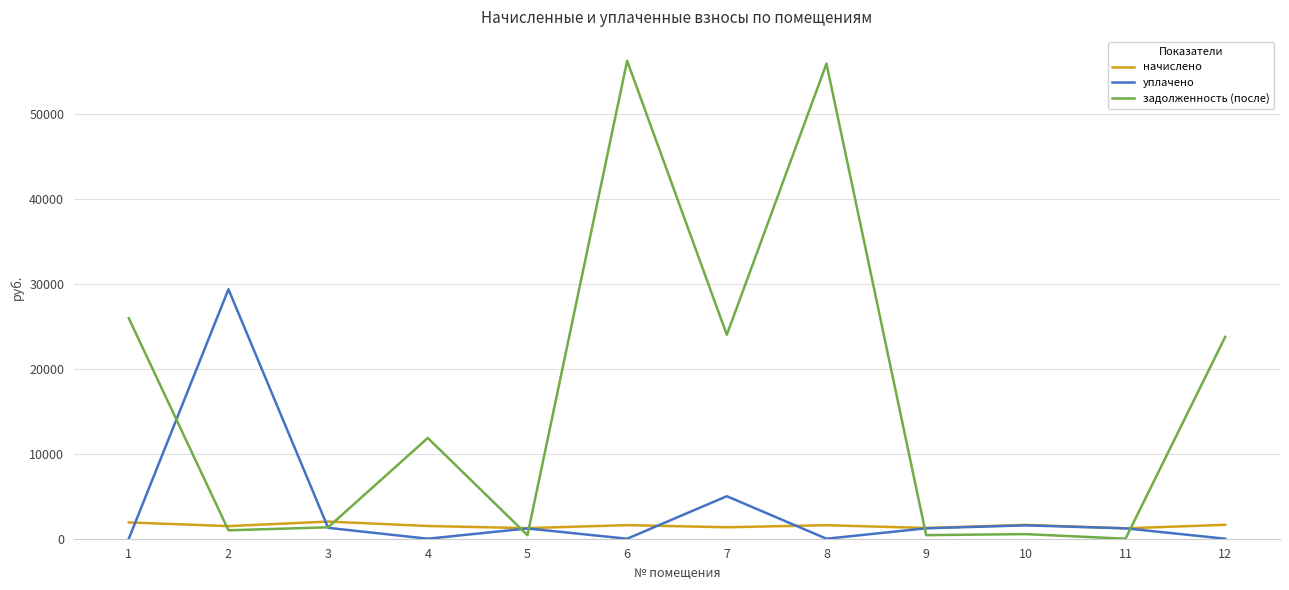

What is the highest value of the уплачено series?

29346.7